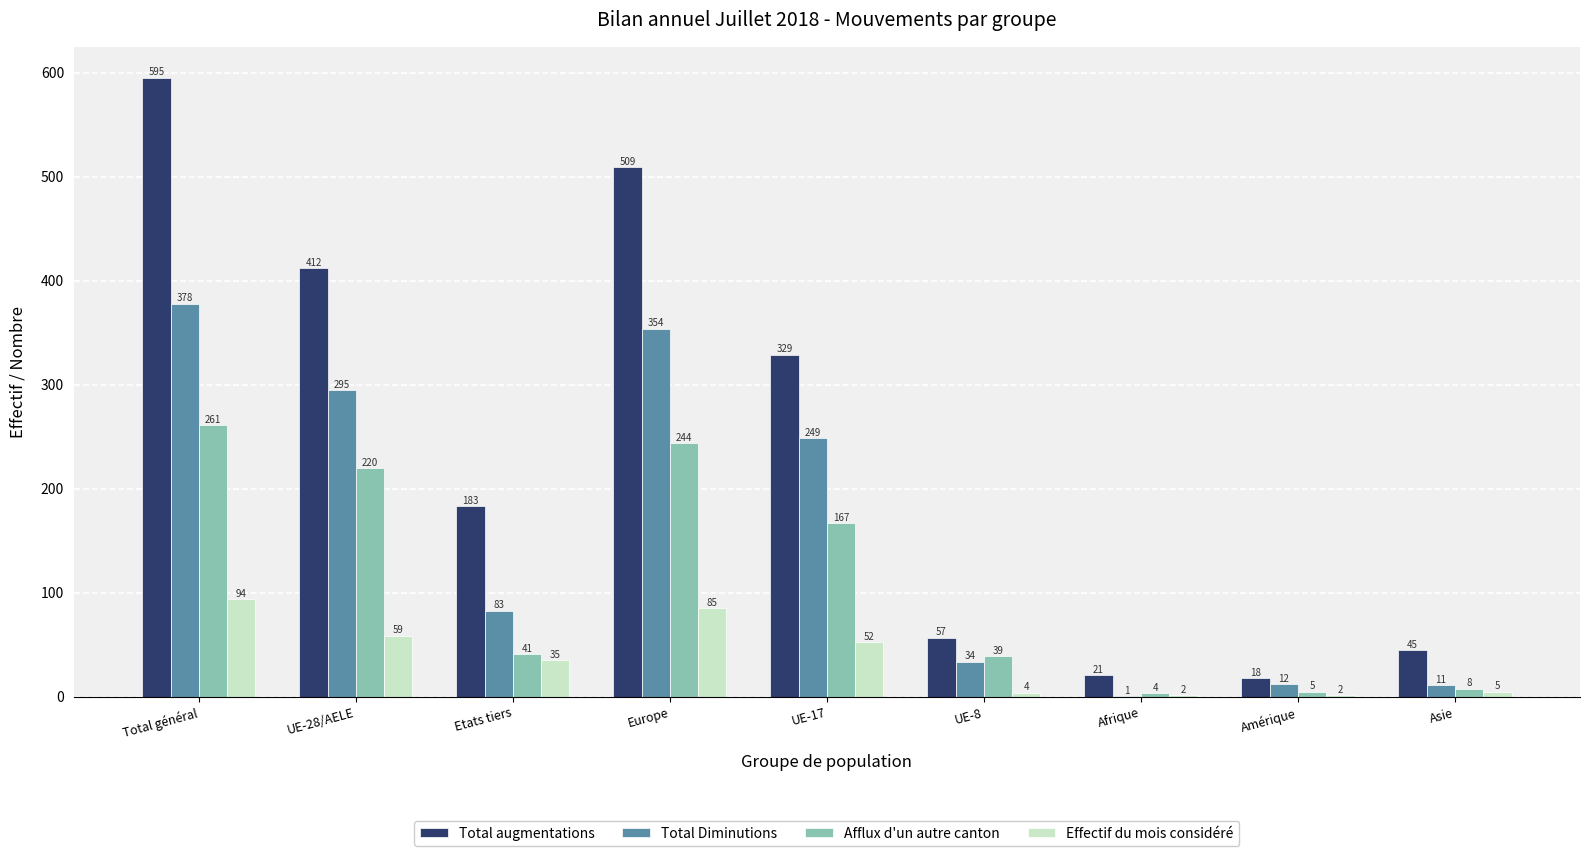

Read the Effectif du mois considéré value at Asie.

5.2